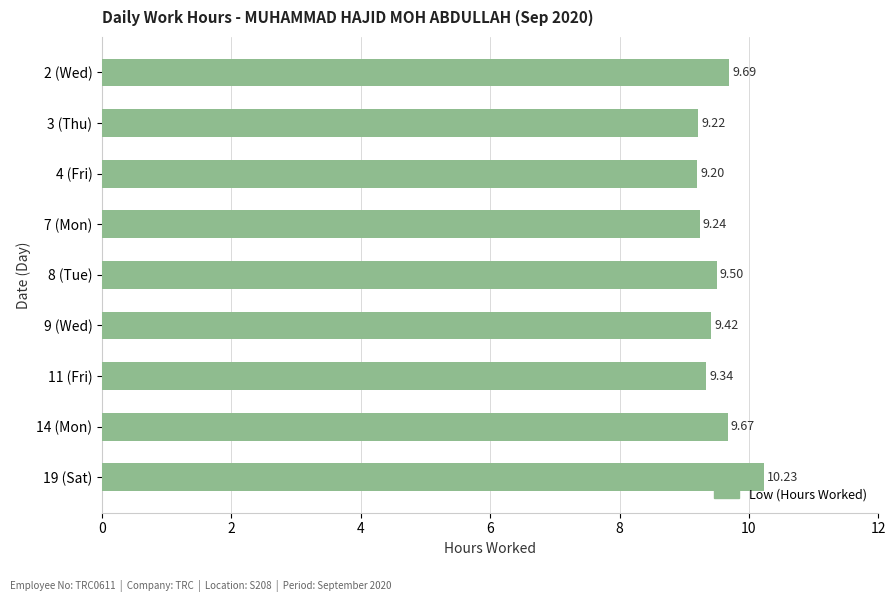

Which has a higher value, 3 (Thu) or 11 (Fri)?

11 (Fri)